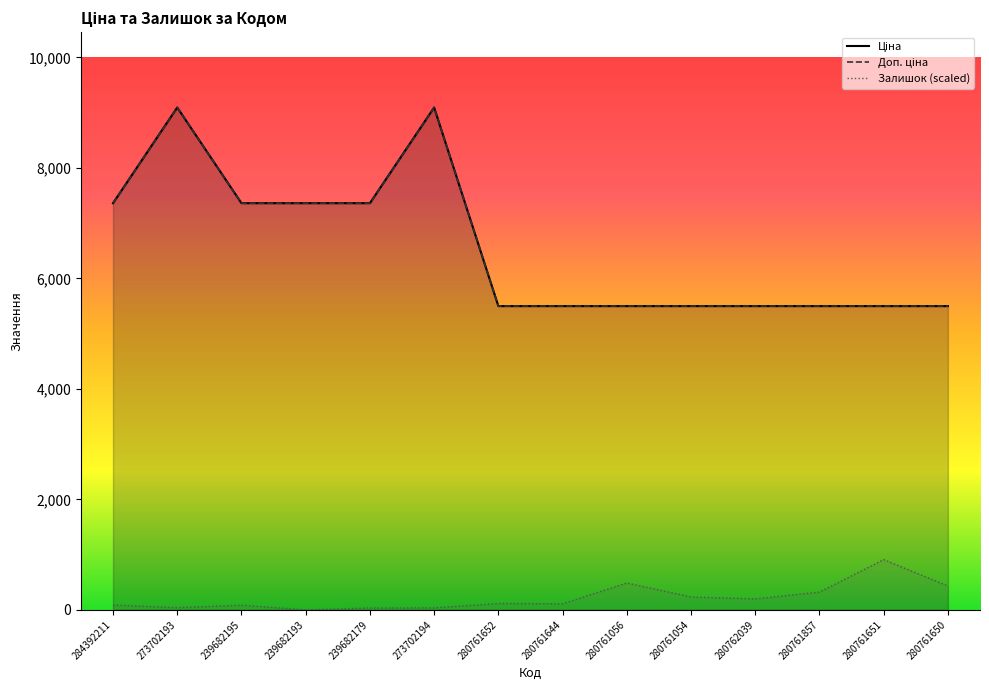

True or false: Ціна and Залишок cross at least once.

False